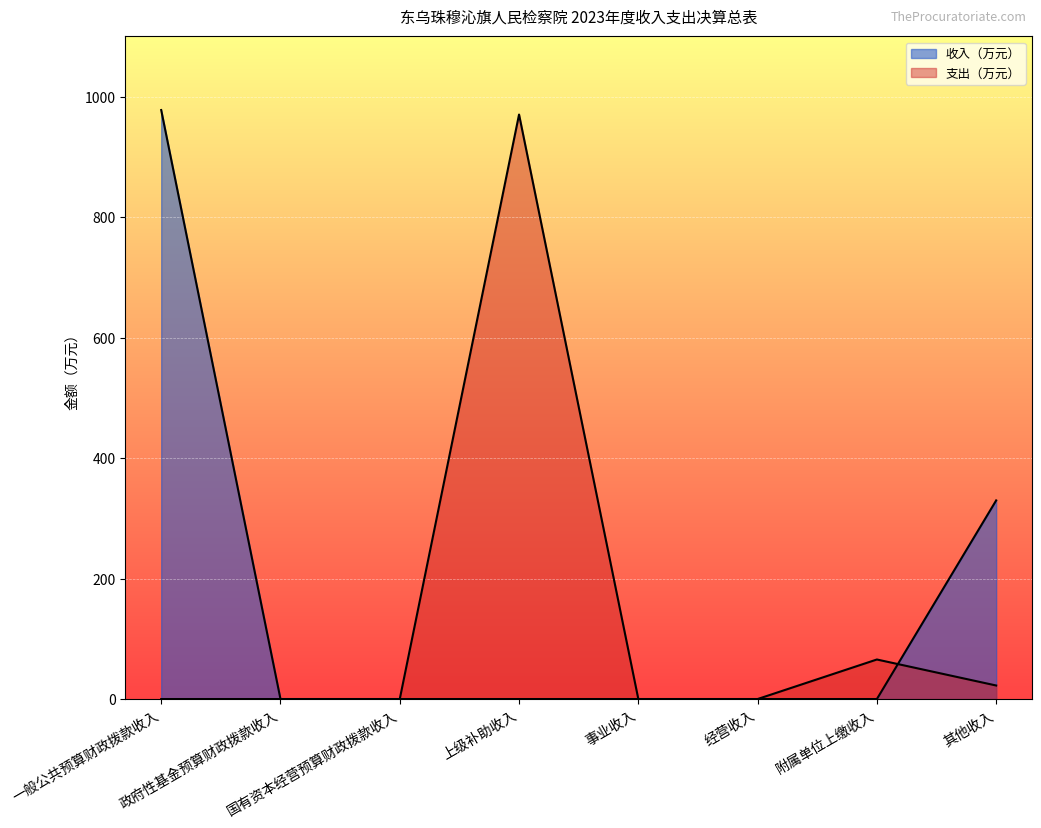

What position from the right is 经营收入?

3